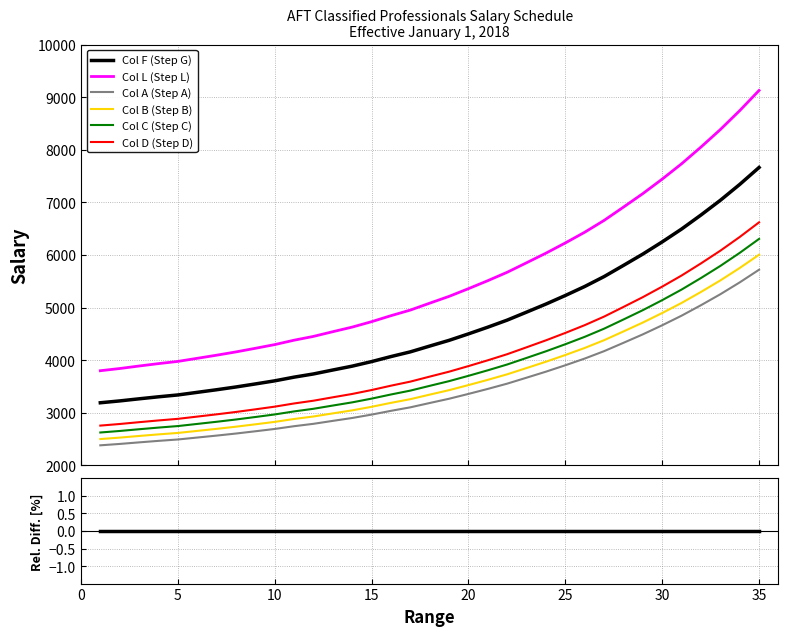

List the series in order of their peak value, highest first.

Col L (Step L), Col F (Step G), Col D (Step D), Col C (Step C), Col B (Step B), Col A (Step A)